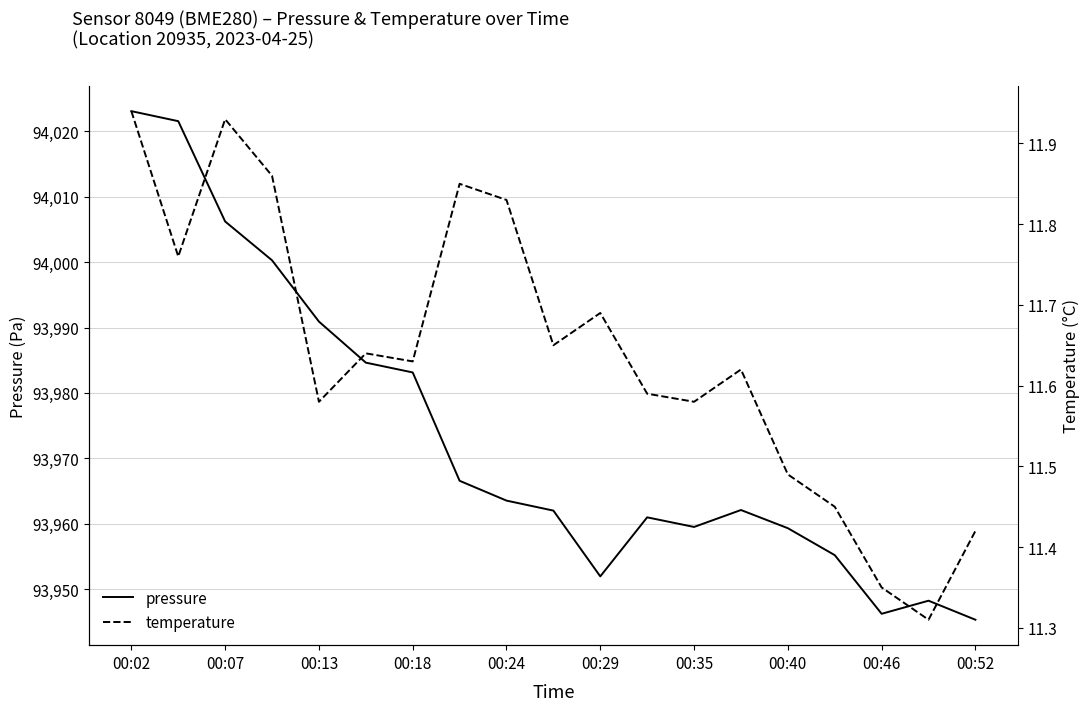

How many distinct data groups are displayed?

2